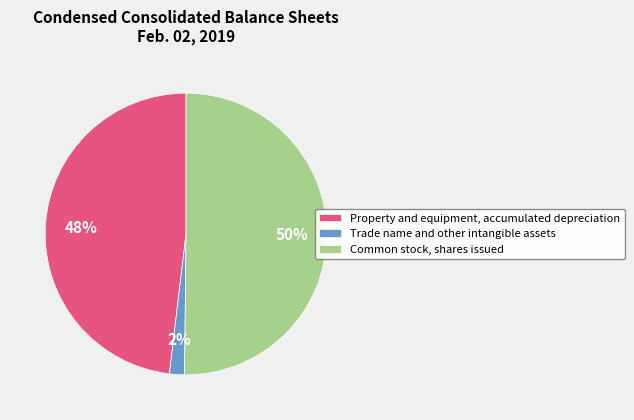

Rank the categories by value from lowest to highest.

Trade name and other intangible assets, Property and equipment, accumulated depreciation, Common stock, shares issued